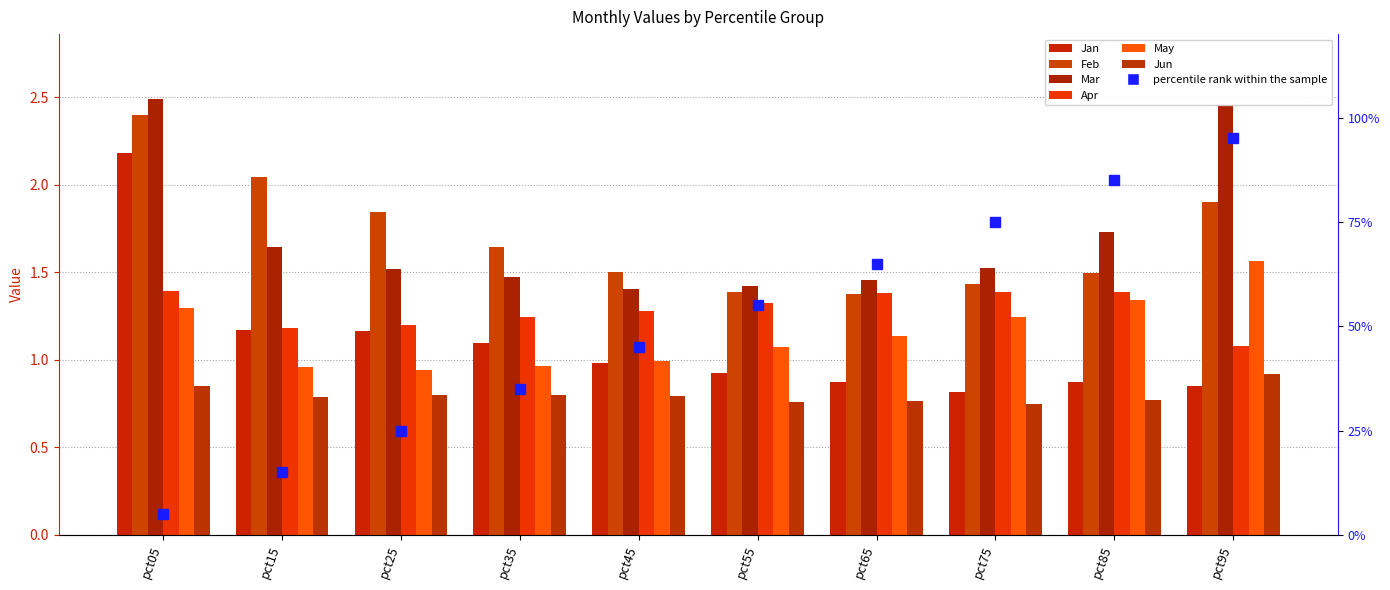

At which category is the sum across all series the highest?

pct05